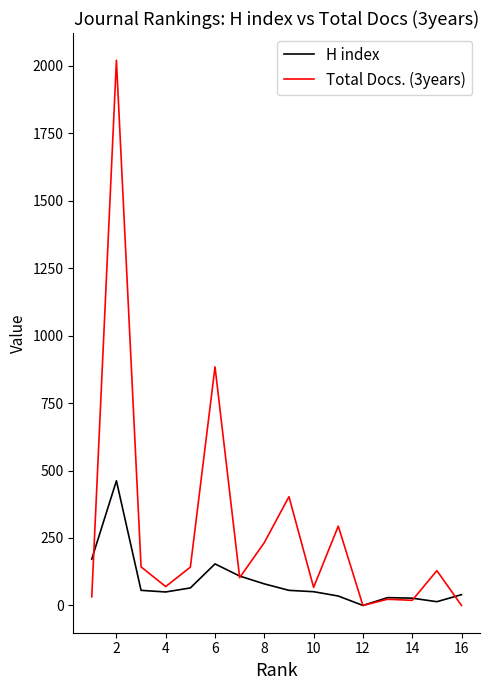

List the series in order of their overall mean, highest first.

Total Docs. (3years), H index